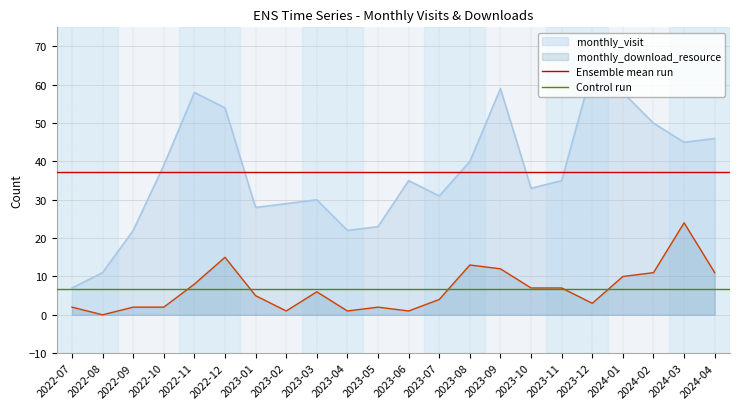

The value of Ensemble mean run at 2022-07 is 37.2. True or false?

True